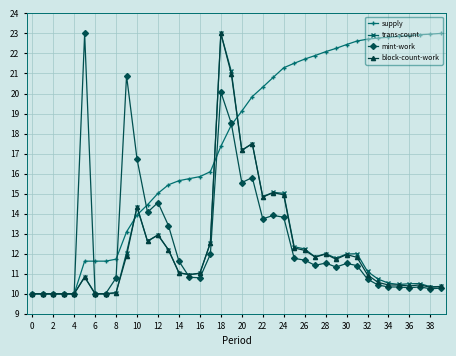

What is the difference between the second highest and minimum values in the trans-count series?

11.1